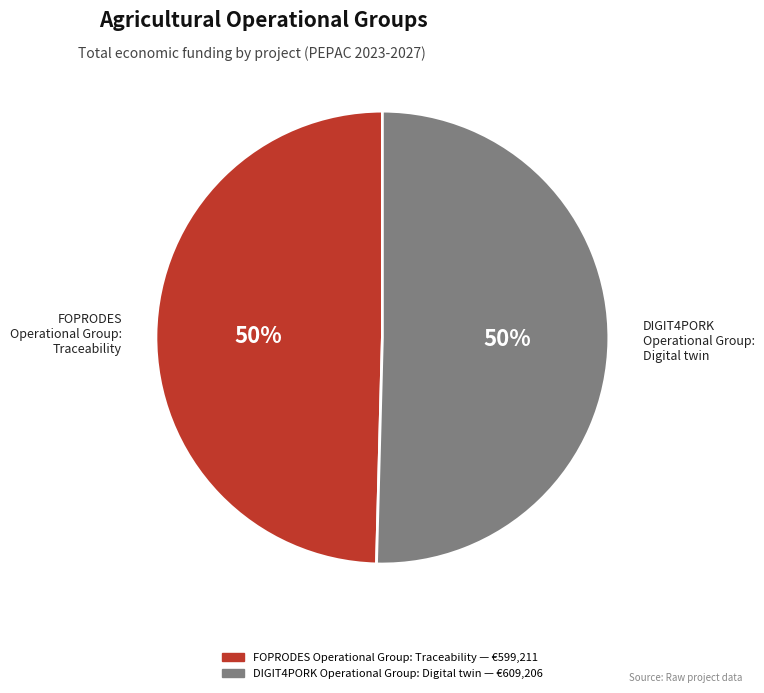

Count the number of slices in the pie.

2